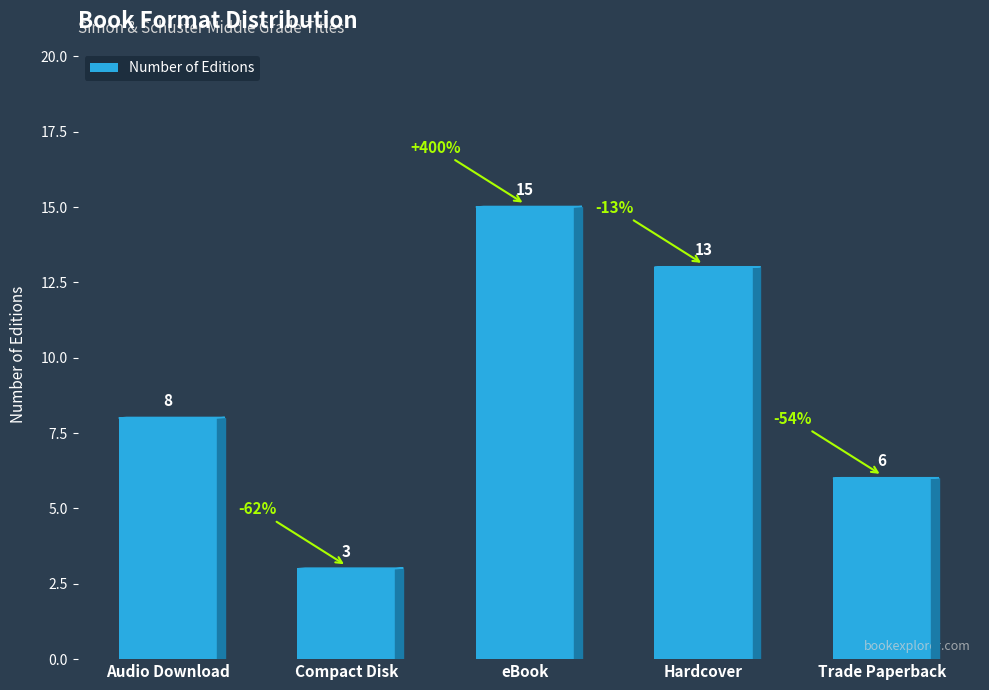

How many values are below 8?

2